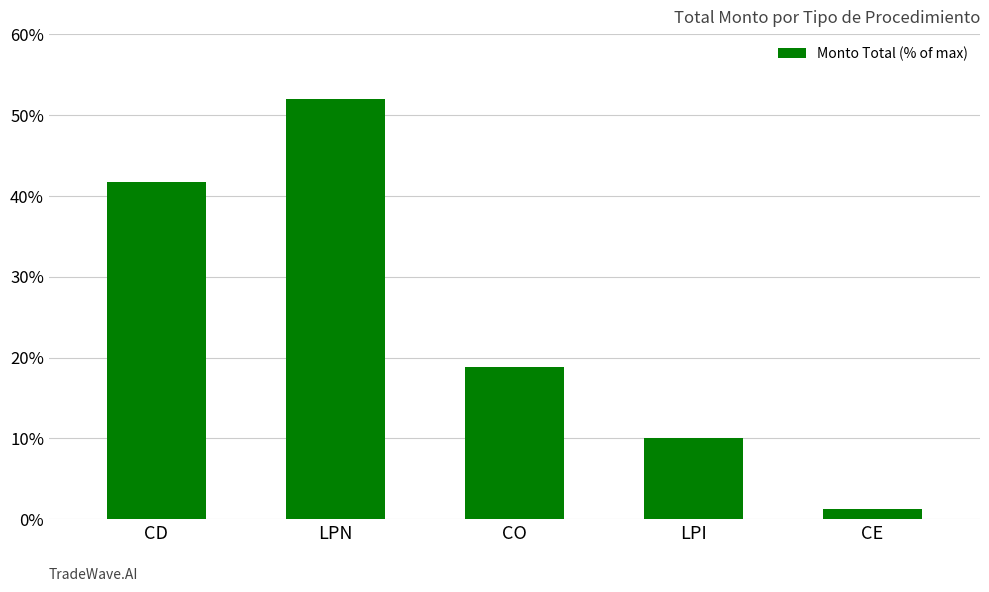

Reading left to right, what are all the values shown in this chart?

CD=41.6	LPN=52.0	CO=18.9	LPI=10.1	CE=1.3